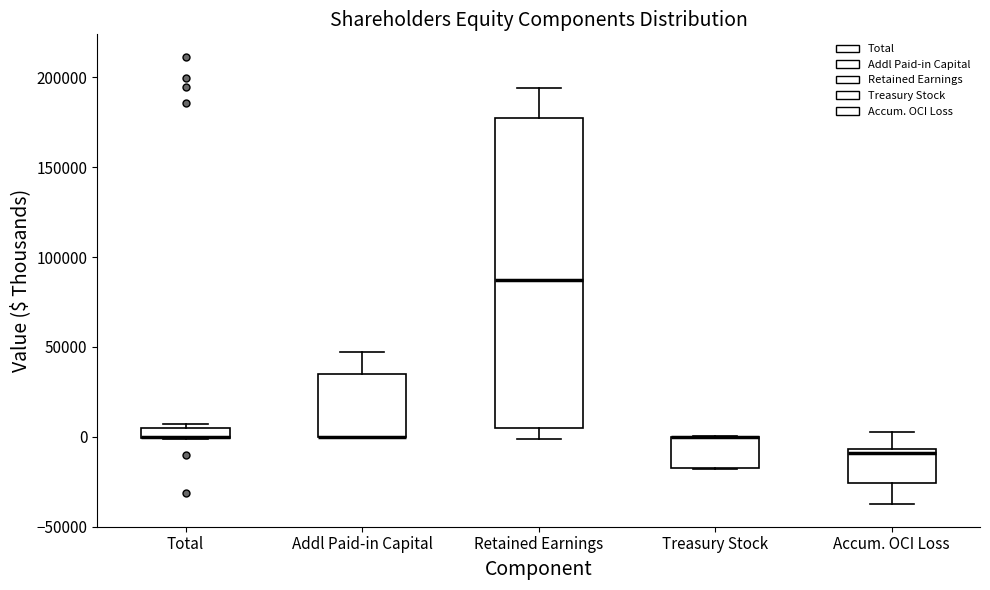

Where is the lower edge of the box for Total on the y-axis? The values are not printed on the chart, so give them approximately, as read against the axis.

0